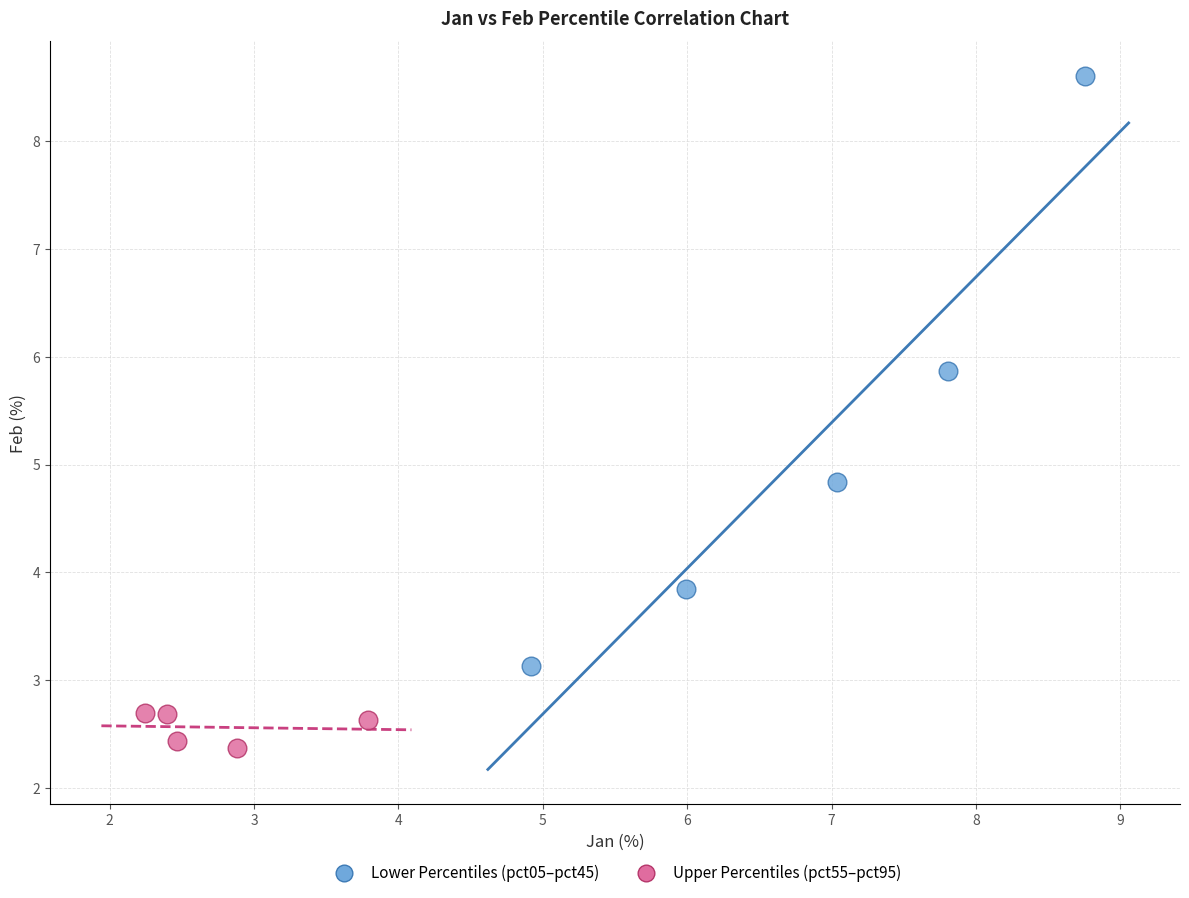

Which series reaches the minimum Y coordinate?

Upper Percentiles (pct55–pct95)